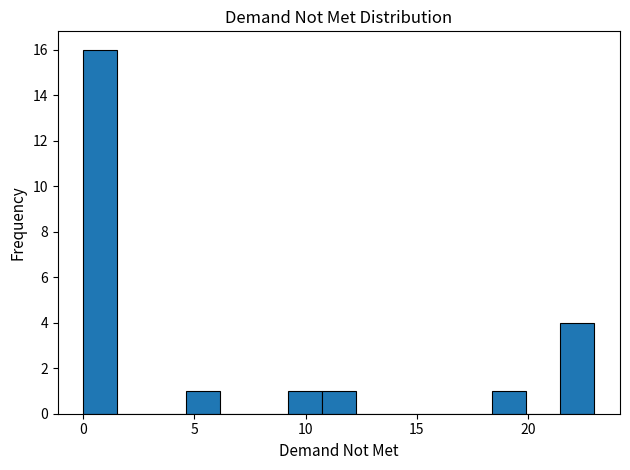

Read against the x-axis, roughly where is the centre of the tallest bar?

1.0